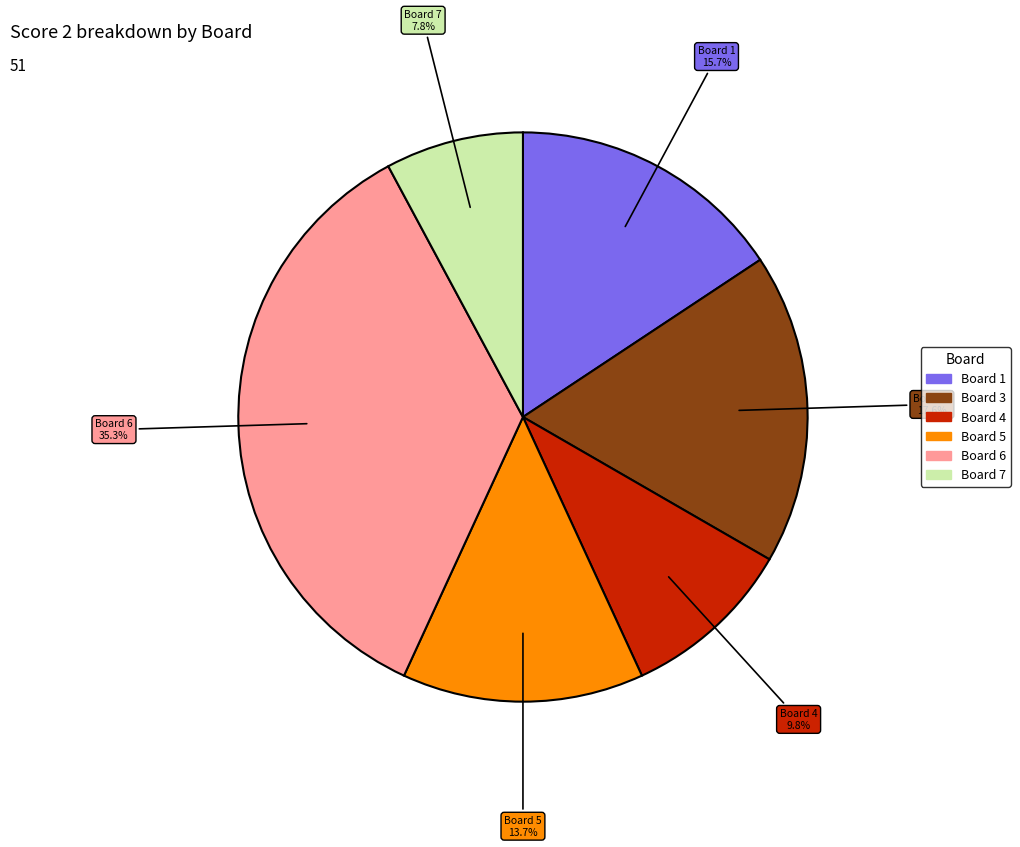

To the nearest percent, what is the average slice percentage?

17%